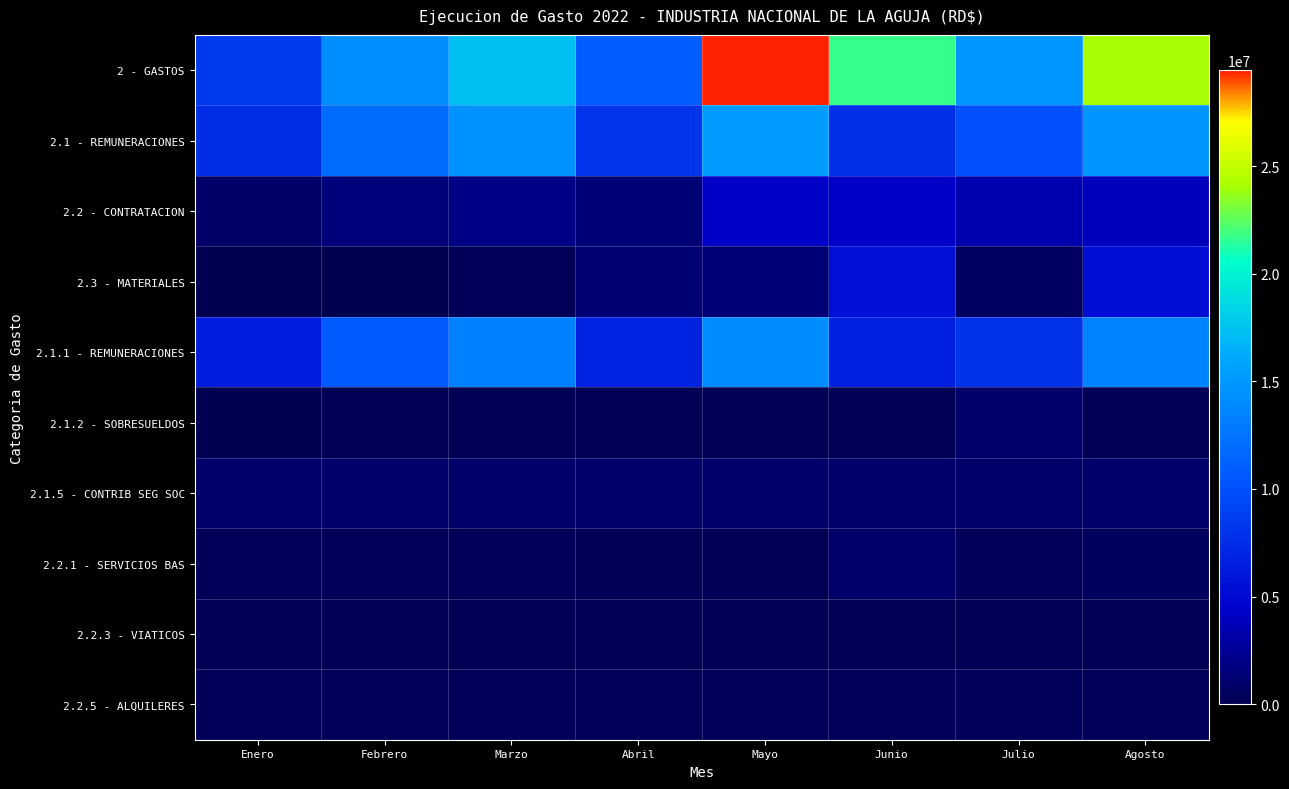

Which label corresponds to the largest value in the chart?

Mayo